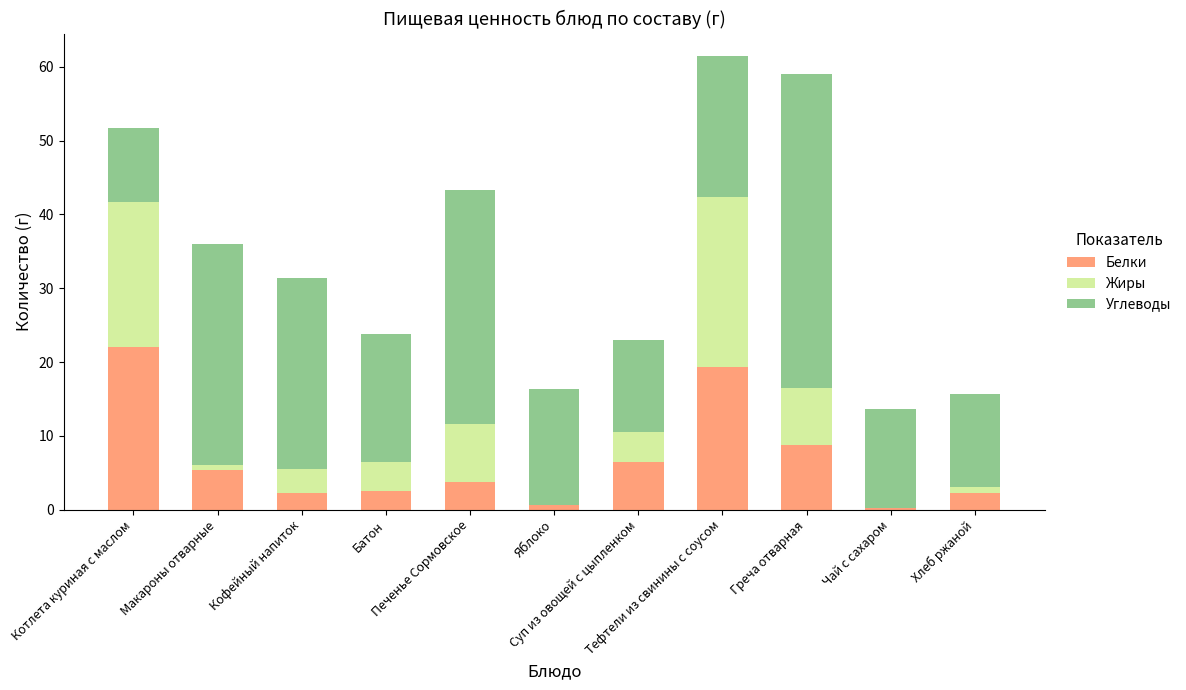

What is the maximum value for Белки?

22.1